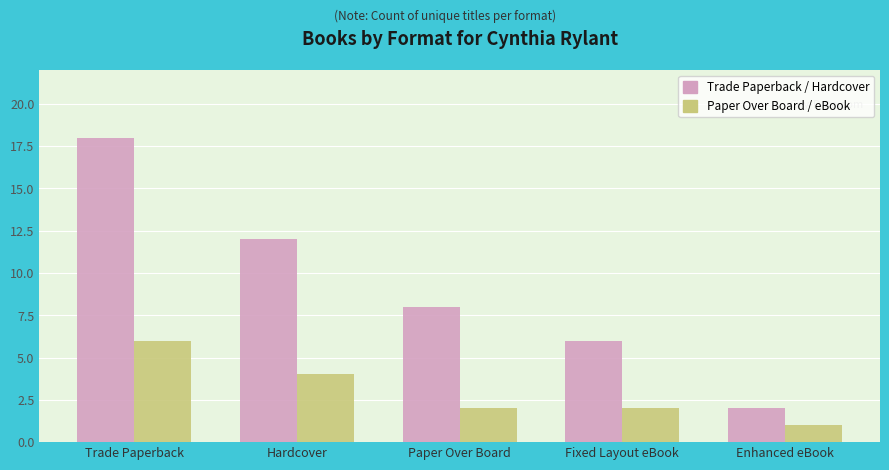

Is it true that Trade Paperback / Hardcover equals 8 at Paper Over Board?

True